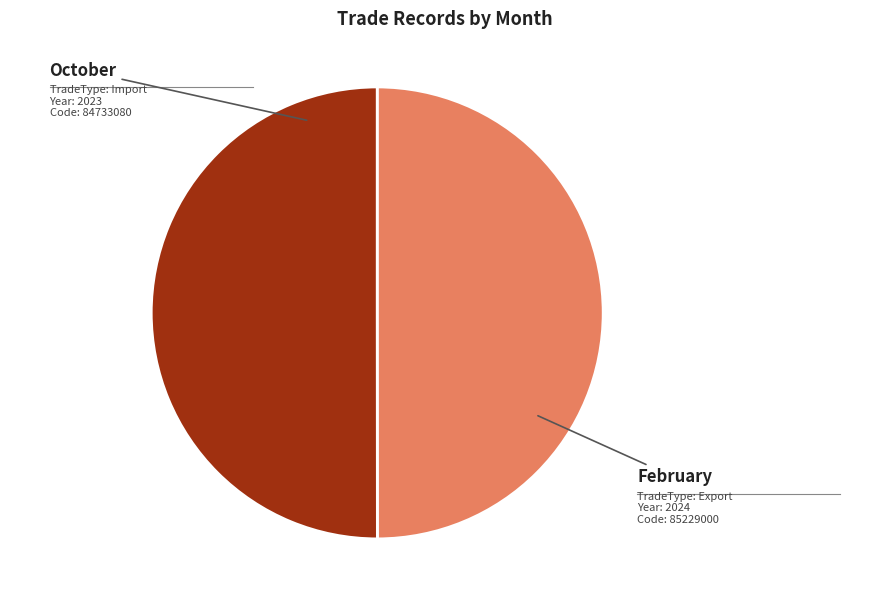

Is October the majority of the pie?

No